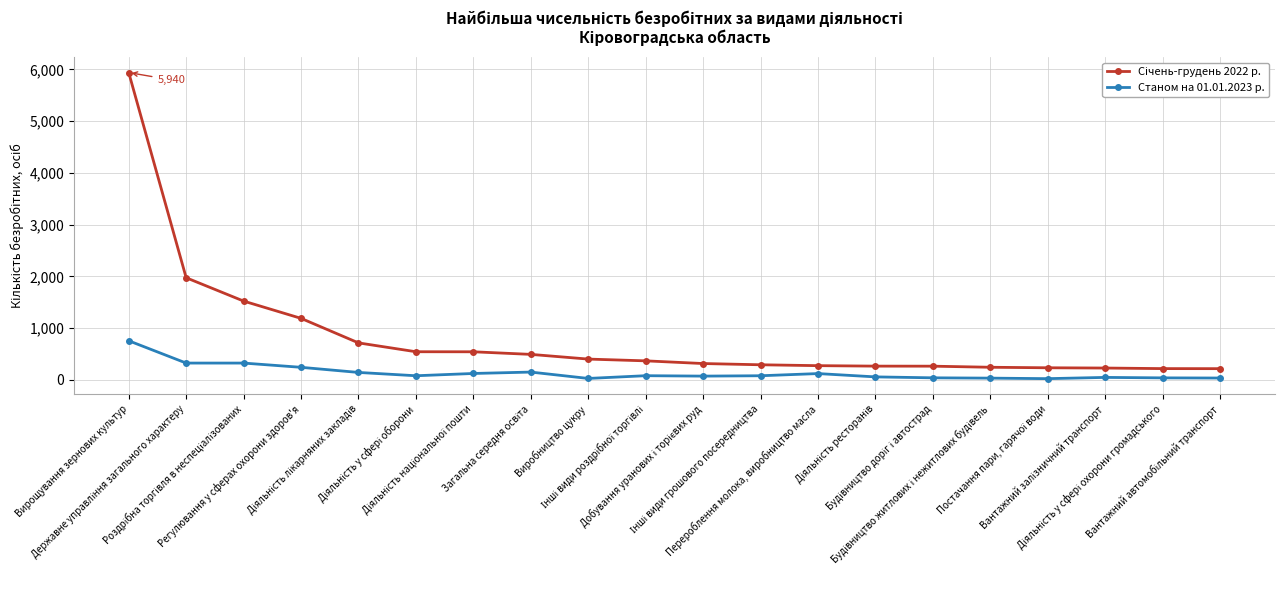

Where does the Станом на 01.01.2023 р. series first go above 81?

Вирощування зернових культур